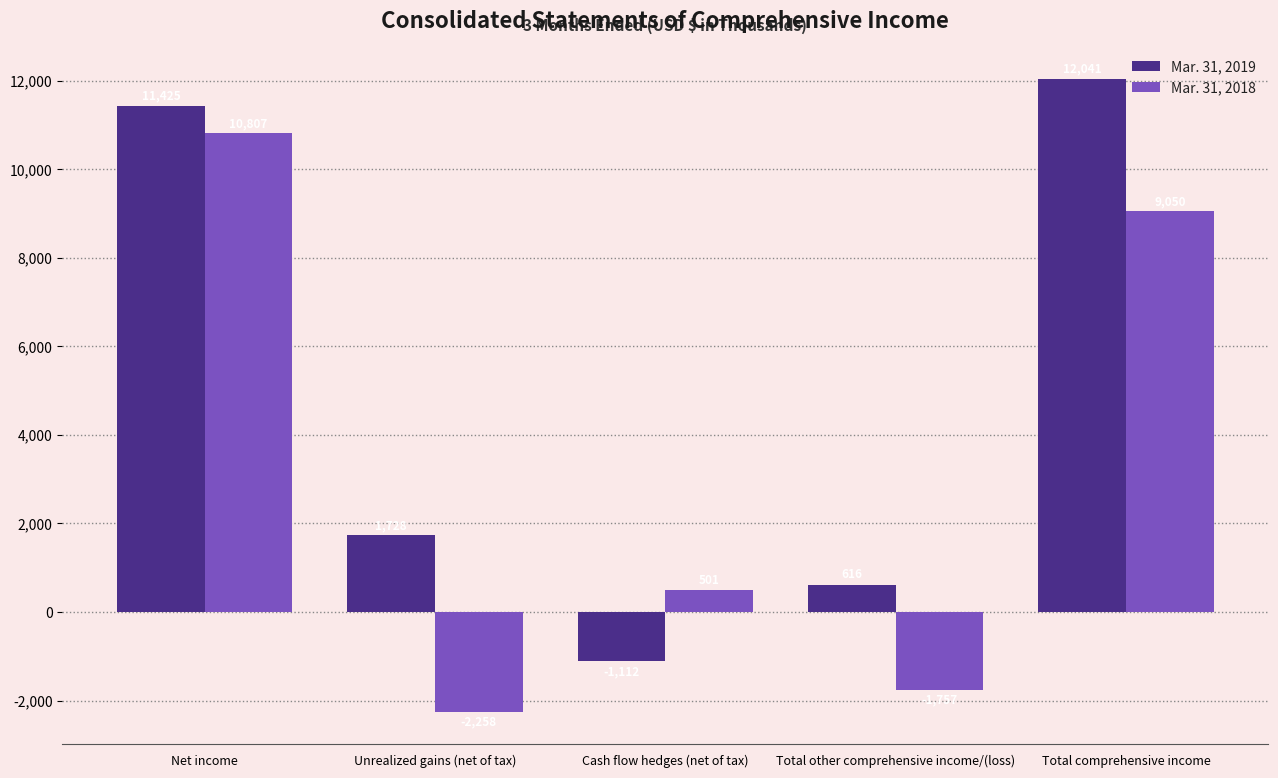

What is the label of the 3rd bar from the right?

Cash flow hedges (net of tax)